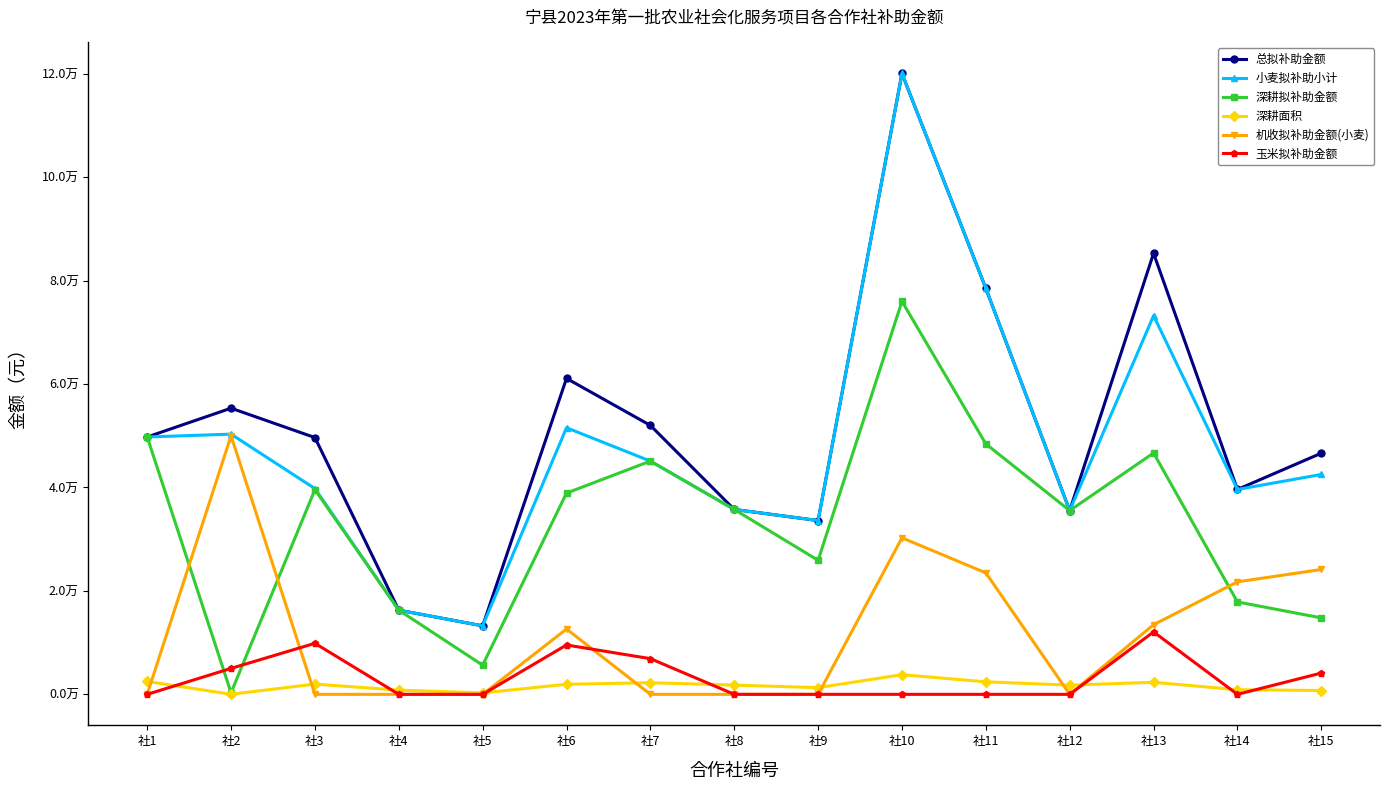

Which category has the highest value in the 小麦拟补助小计 series?

社10